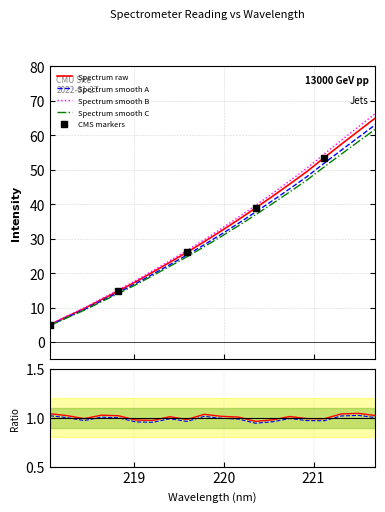

What is the change in value from 218.6332 to 219.589?

+13.7